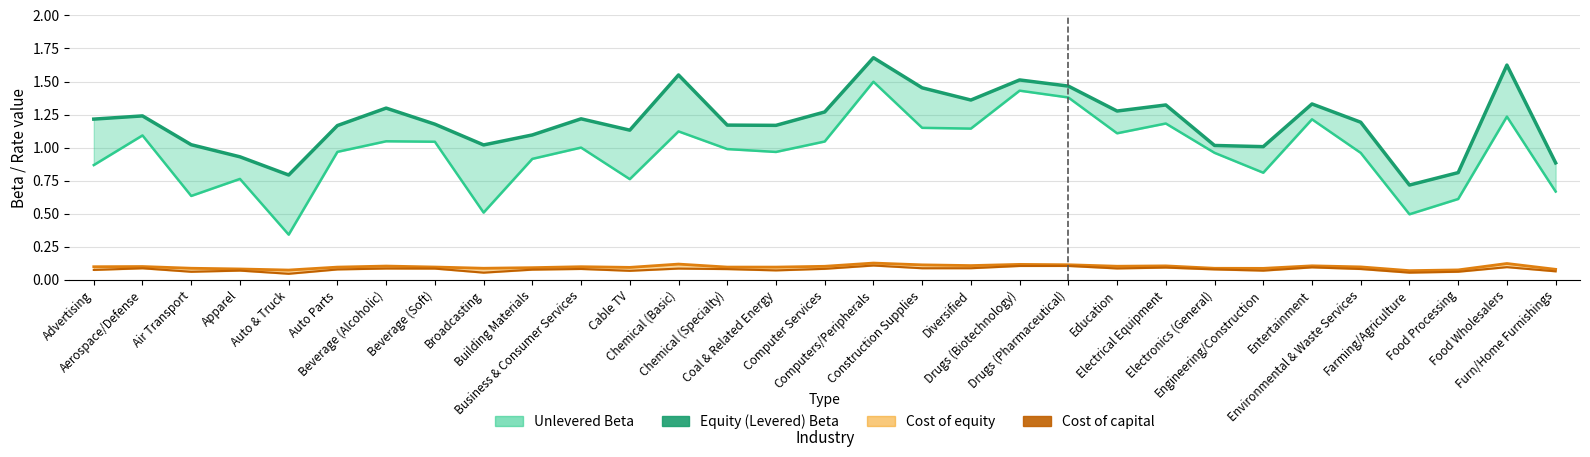

Is this an area chart (filled region under the line)?

No